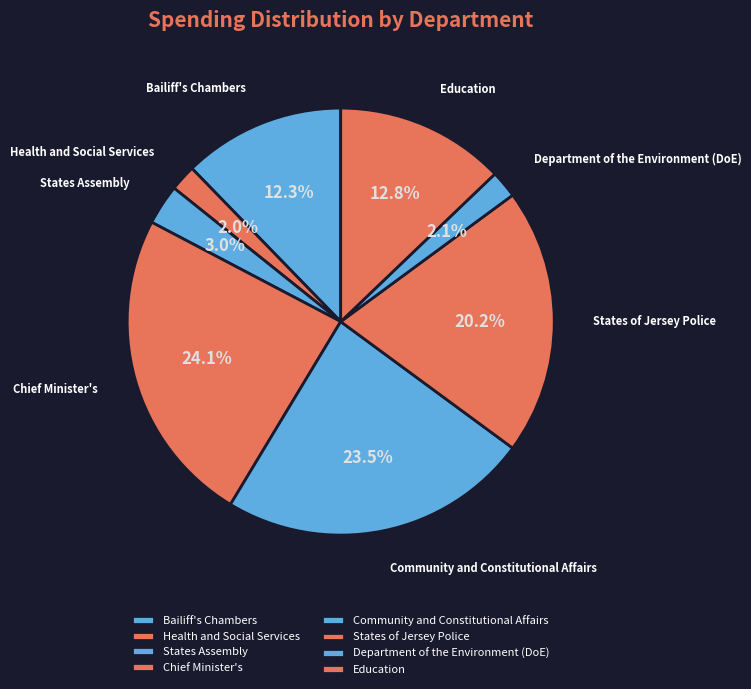

Does States Assembly account for over 50% of the chart?

No